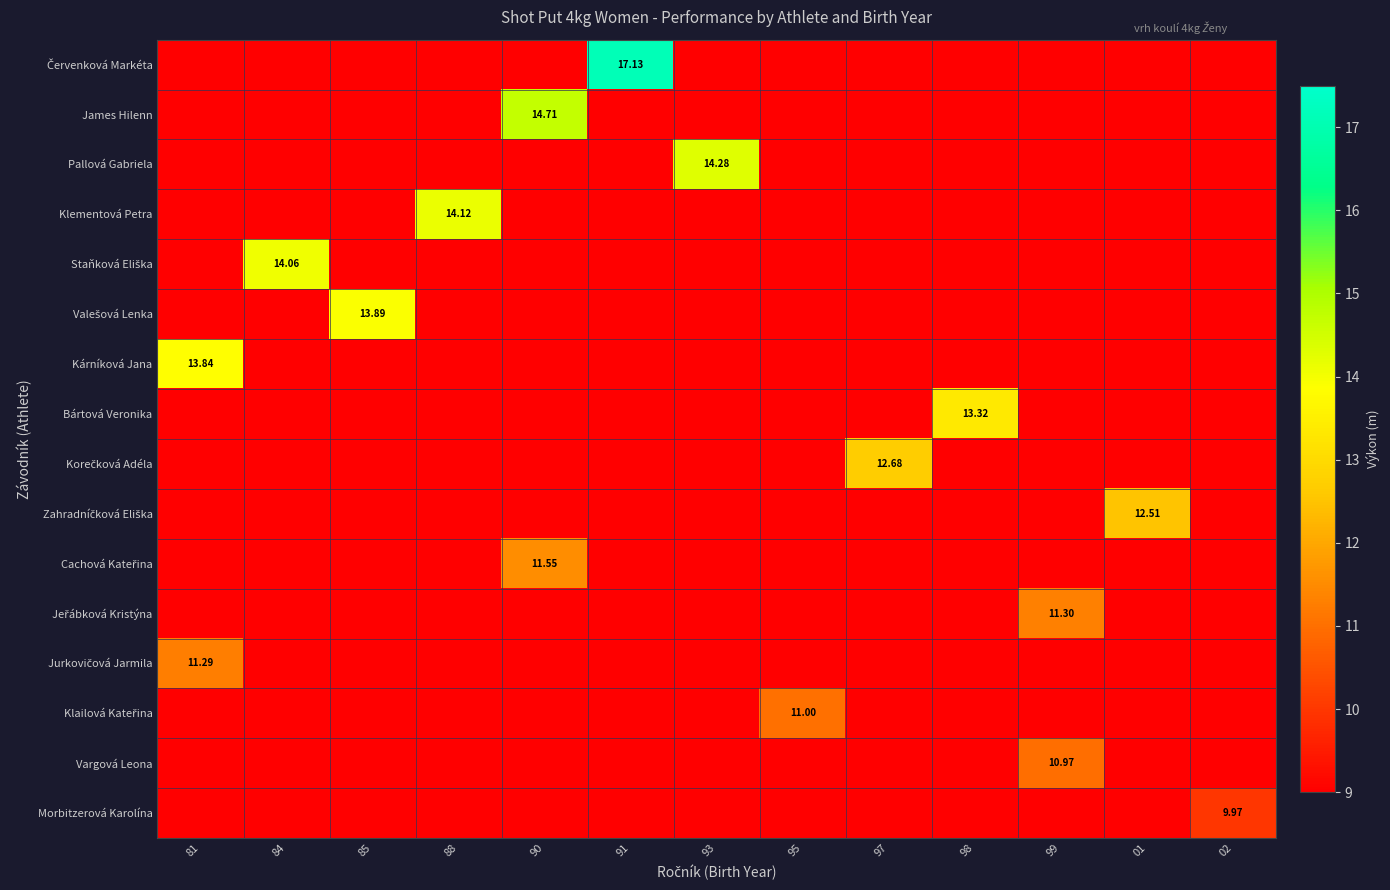

True or false: James Hilenn has a value of -8.5 at 98.

False